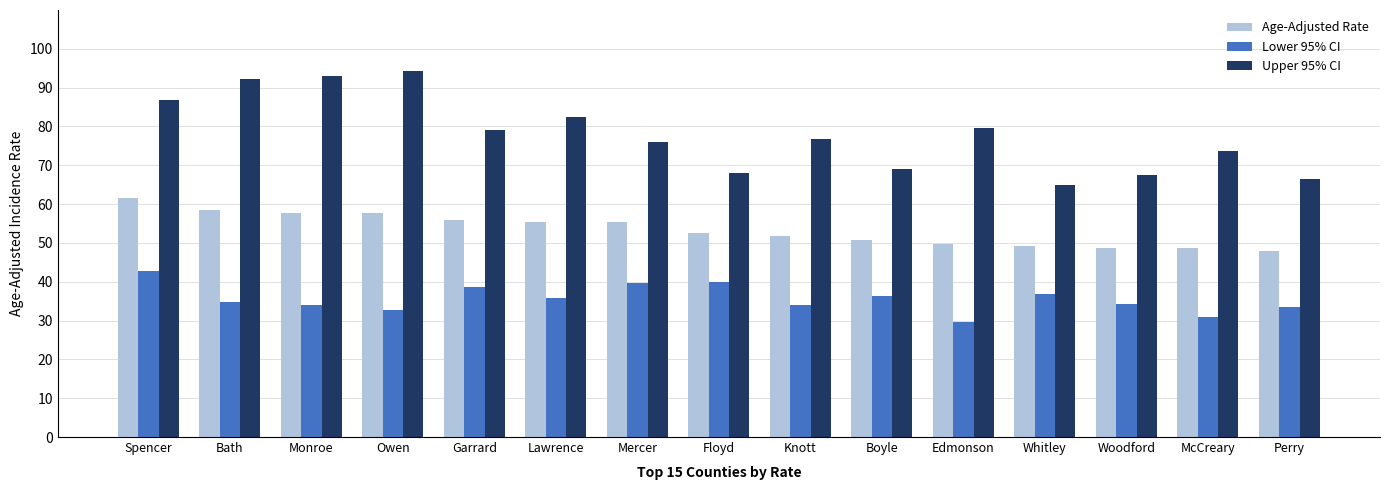

What is the difference between the second highest and second lowest values in the Upper 95% CI series?

26.5